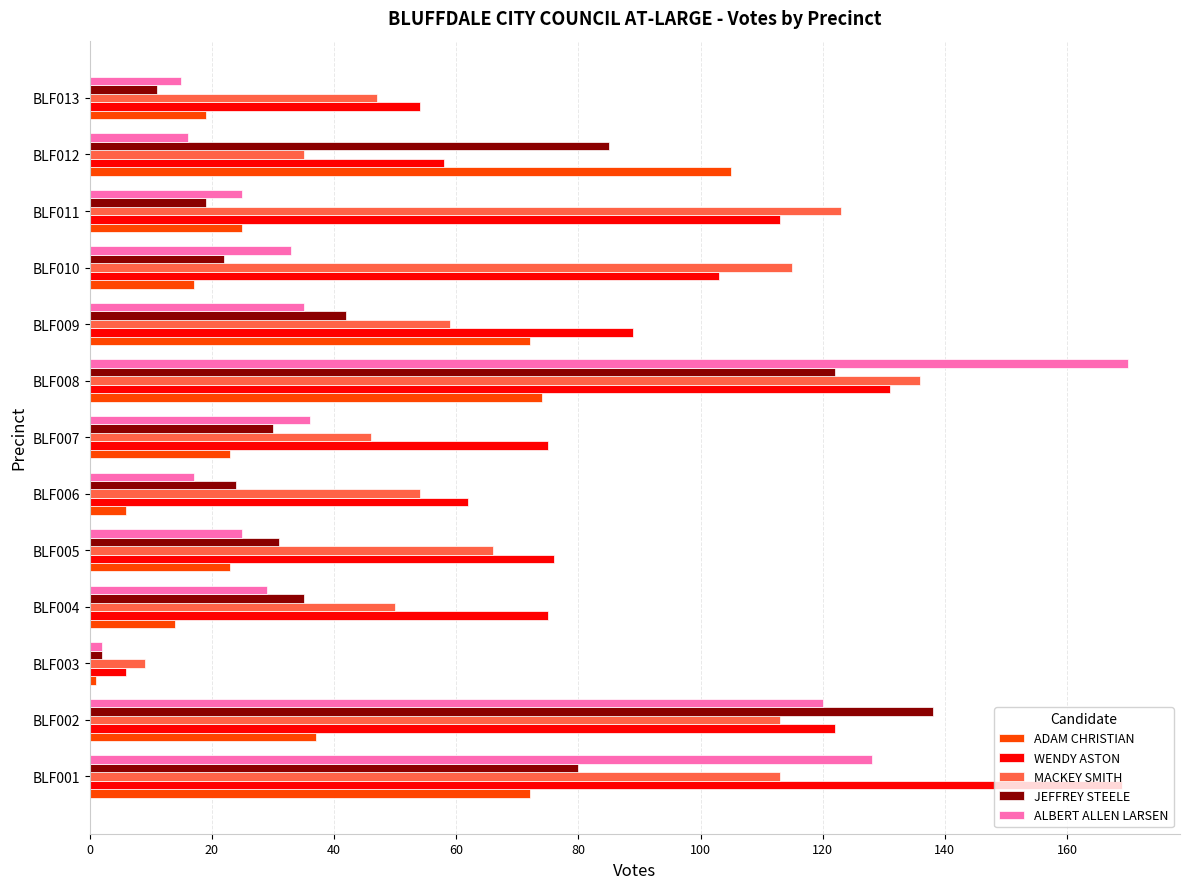

What is the sum of all ALBERT ALLEN LARSEN values?

651